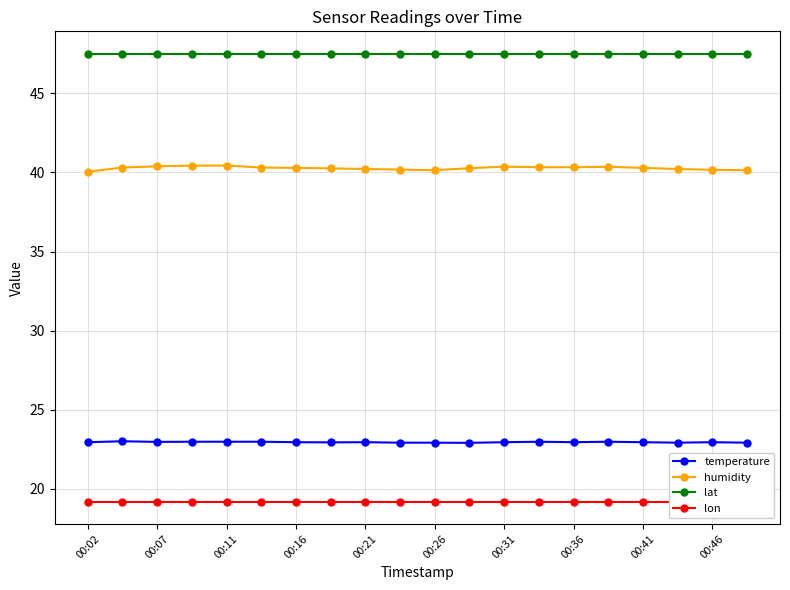

What are all the series names shown in the legend?

temperature, humidity, lat, lon